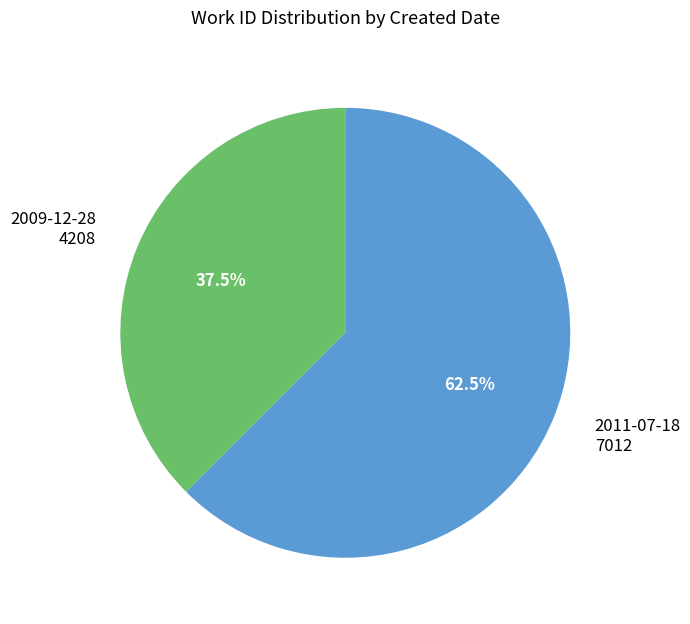

Which has a higher value, 2009-12-28 or 2011-07-18?

2011-07-18